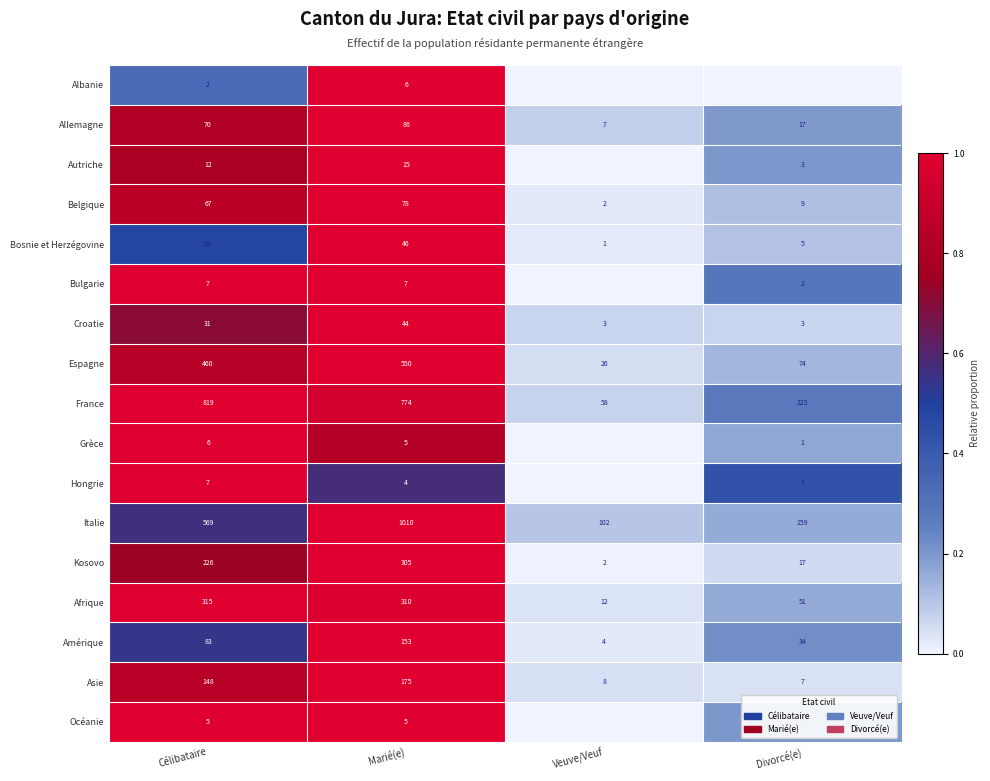

What is the difference between the maximum and second lowest values in the Croatie series?

41